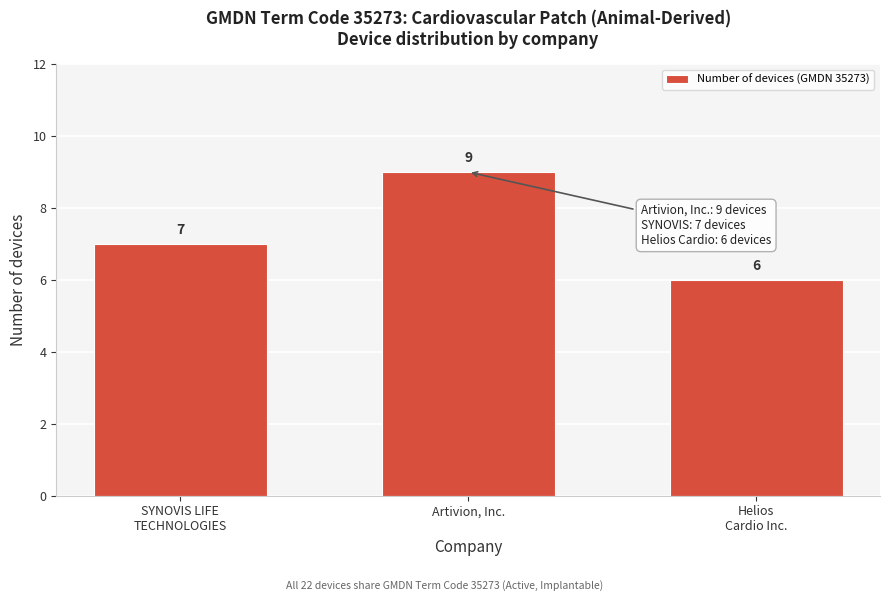

Reading left to right, transcribe all the data shown in this chart.

7	9	6